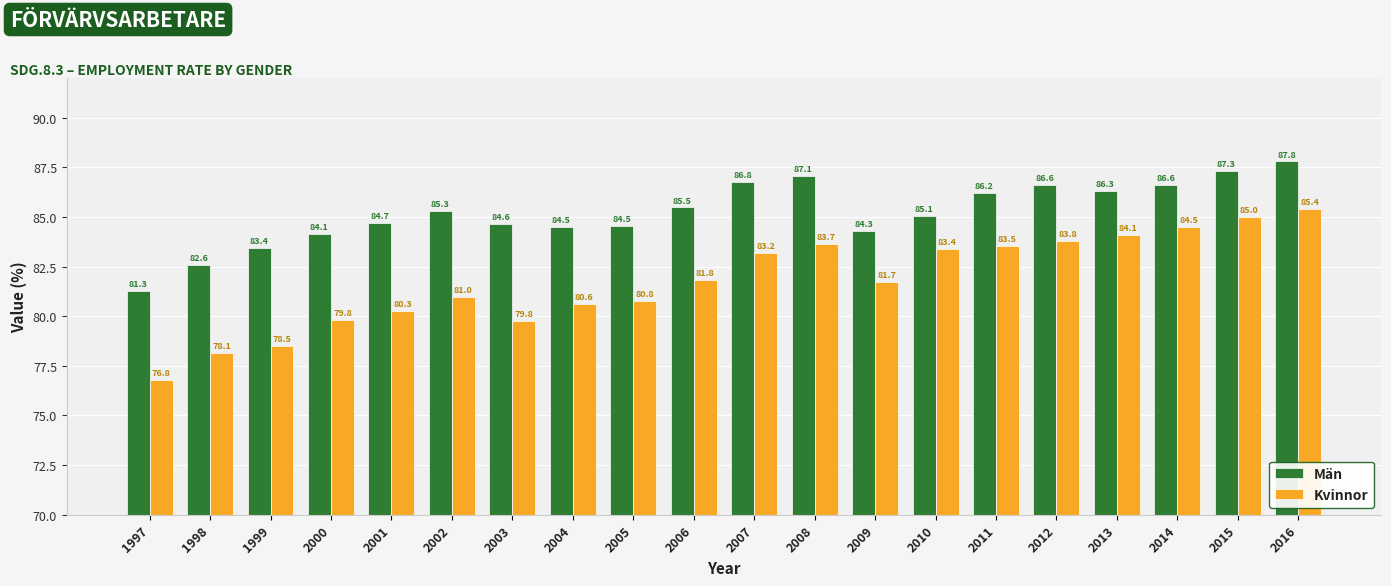

Reading right to left, extract all data points from this chart.

Män: 2016=87.8	2015=87.3	2014=86.6	2013=86.3	2012=86.6	2011=86.2	2010=85.1	2009=84.3	2008=87.1	2007=86.8	2006=85.5	2005=84.5	2004=84.5	2003=84.6	2002=85.3	2001=84.7	2000=84.1	1999=83.4	1998=82.6	1997=81.3
Kvinnor: 2016=85.4	2015=85.0	2014=84.5	2013=84.1	2012=83.8	2011=83.5	2010=83.4	2009=81.7	2008=83.7	2007=83.2	2006=81.8	2005=80.8	2004=80.6	2003=79.8	2002=81.0	2001=80.3	2000=79.8	1999=78.5	1998=78.1	1997=76.8